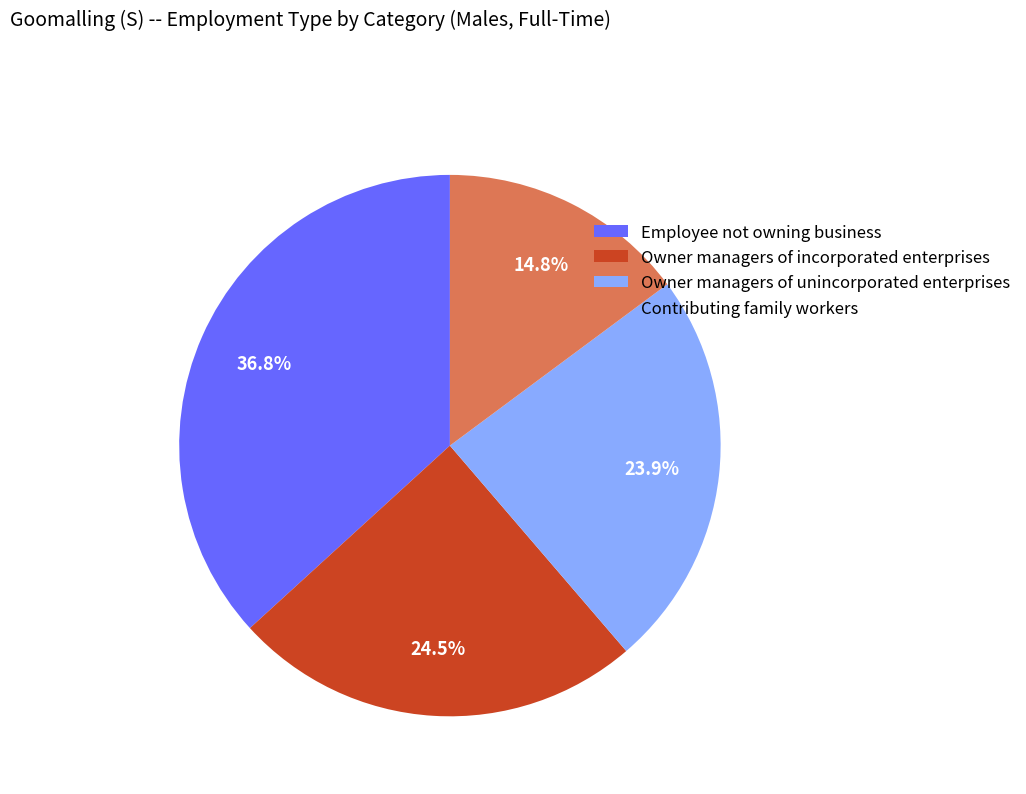

Which has a higher value, Owner managers of unincorporated enterprises or Owner managers of incorporated enterprises?

Owner managers of incorporated enterprises